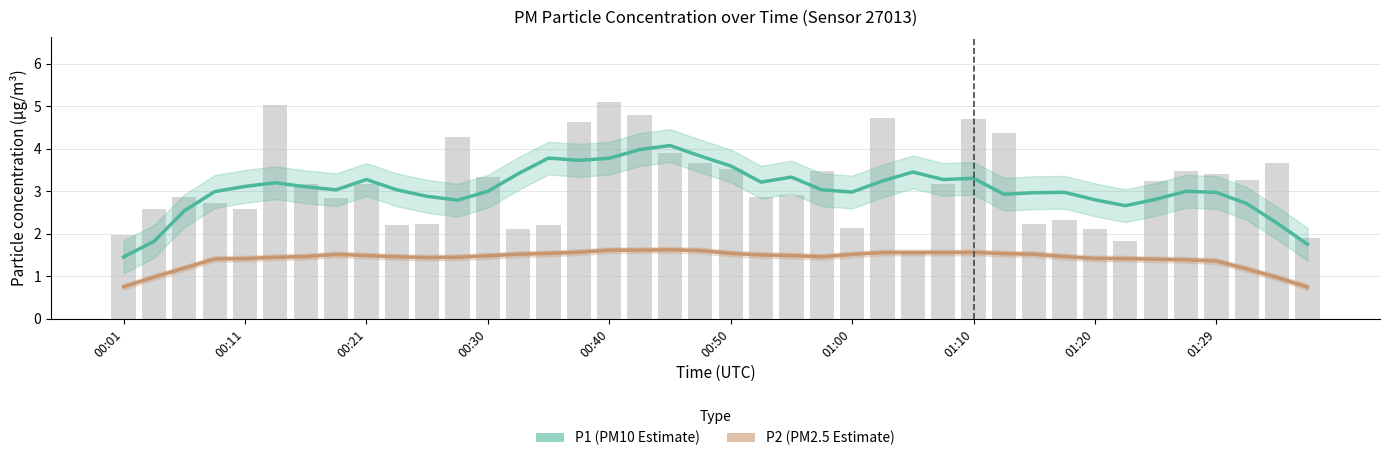

Rank the series by their average value, from lowest to highest.

P2 (PM2.5 Estimate), P1 (PM10 Estimate)